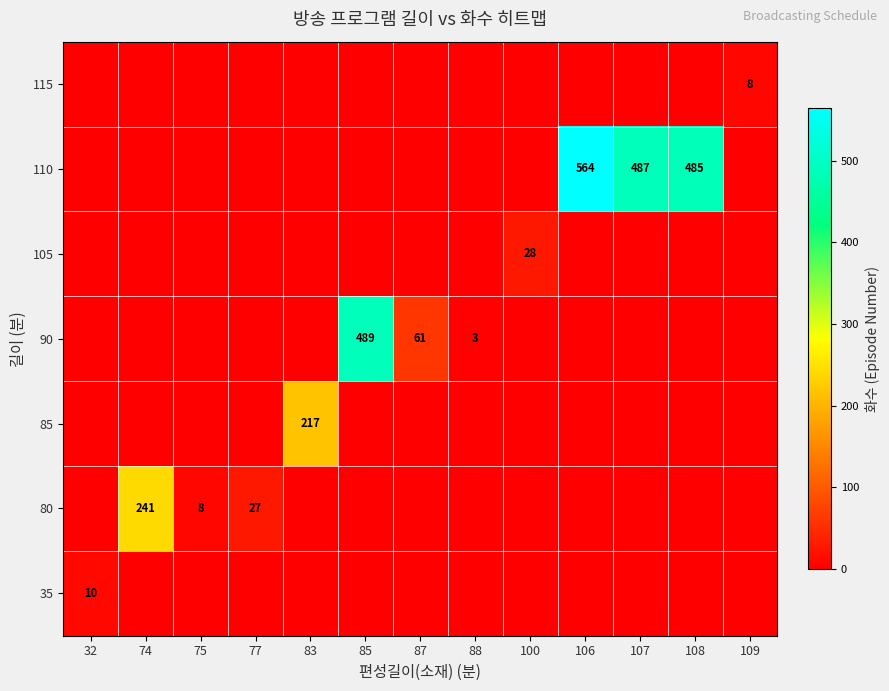

True or false: 90 has a value of 155 at 85.

False